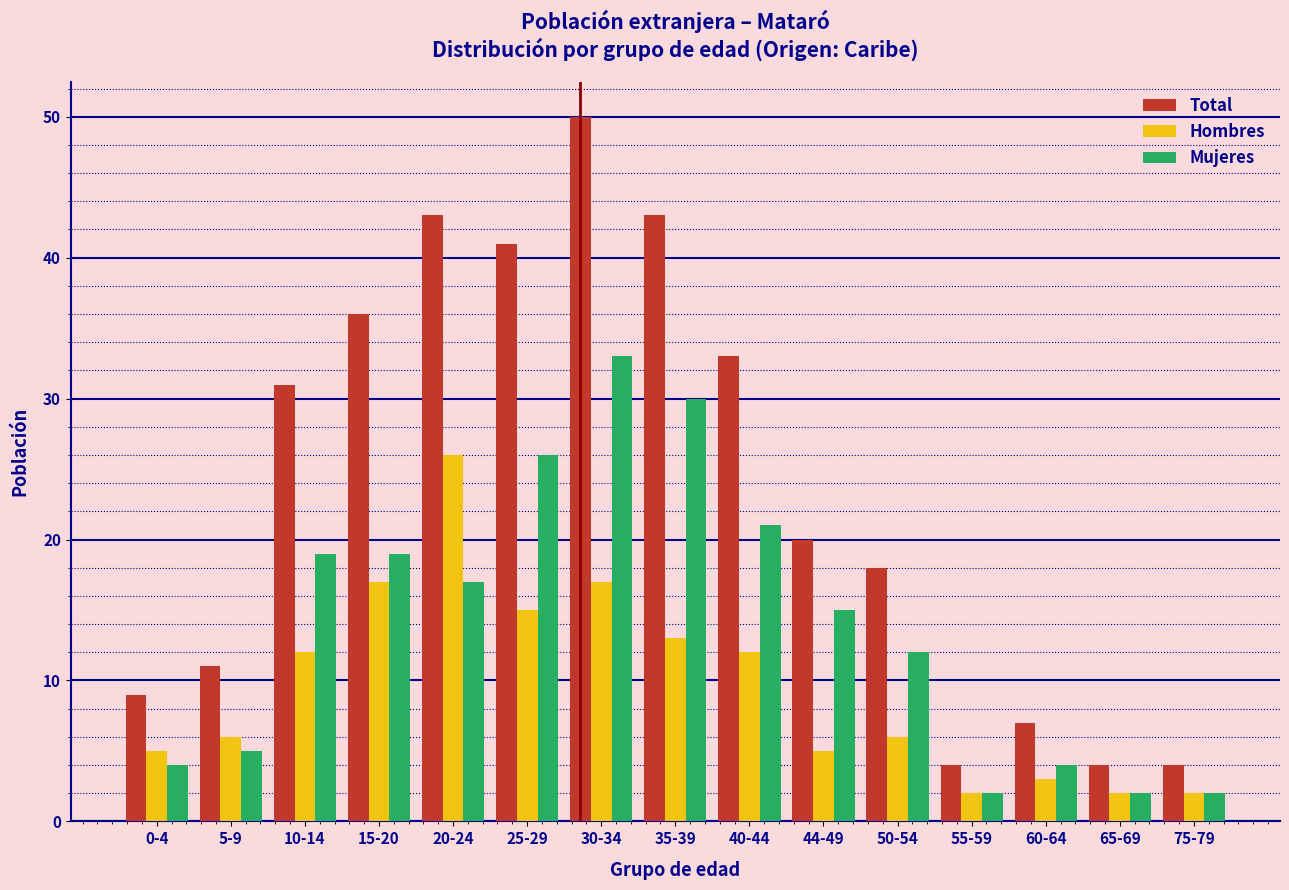

What is the average value of the Mujeres series?

14